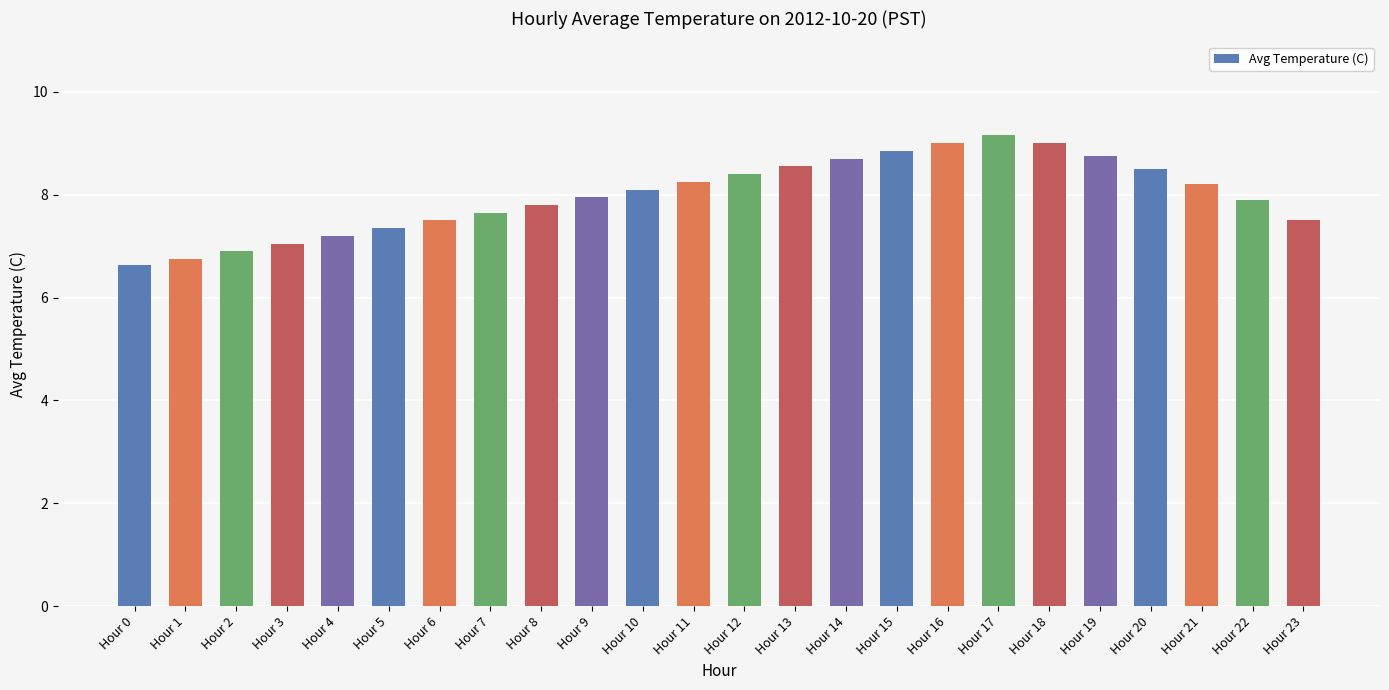

Which has a higher value, Hour 21 or Hour 14?

Hour 14